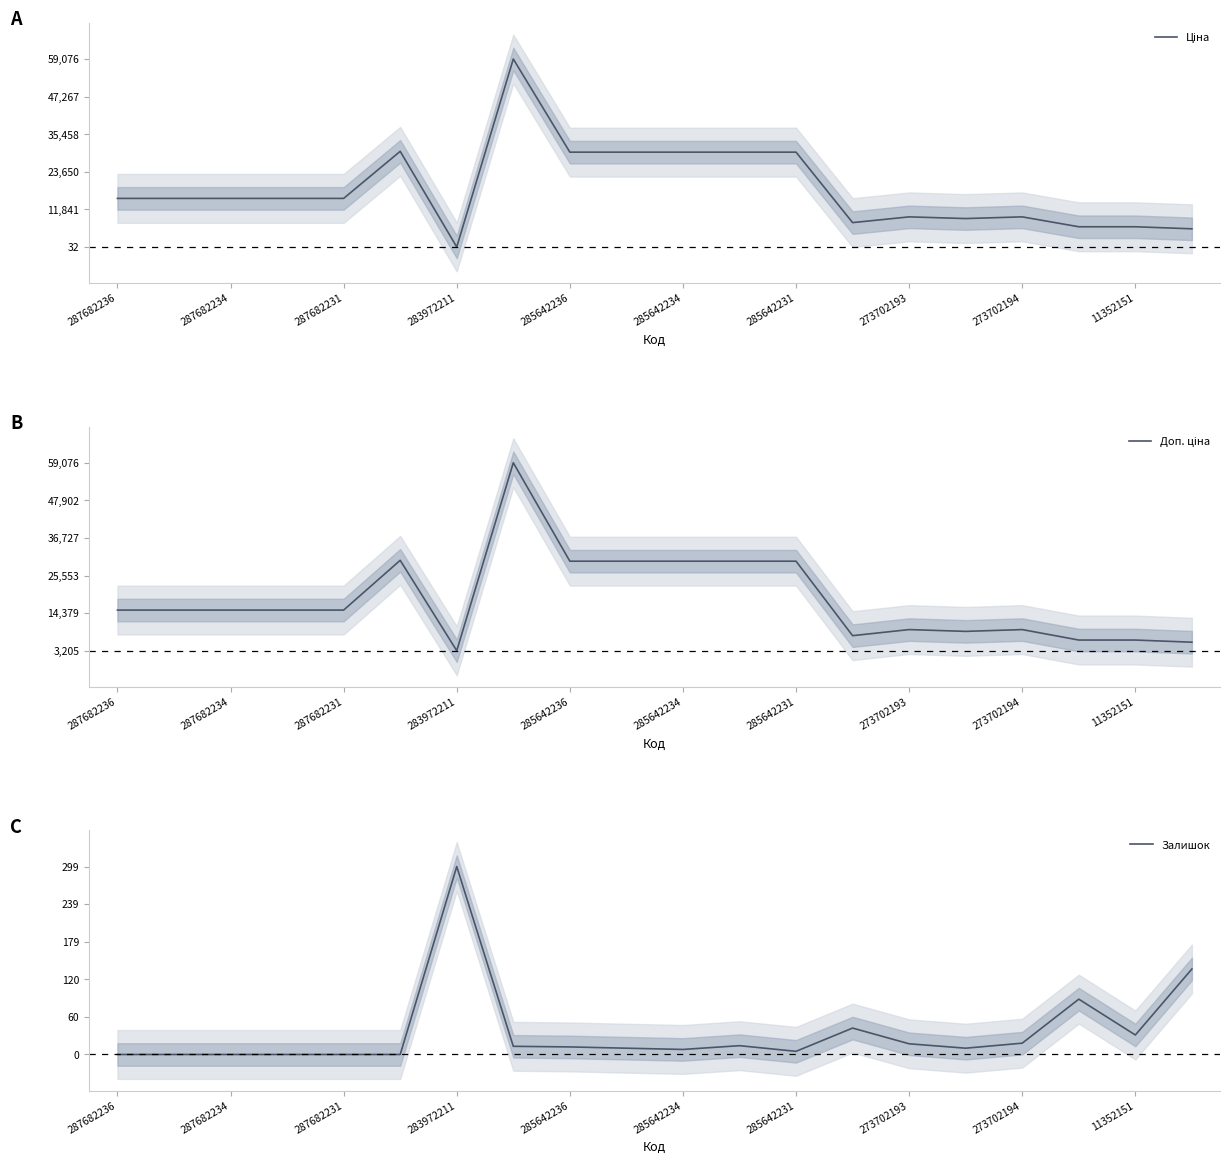

What is the difference between the highest and lowest values at 11?

0.5